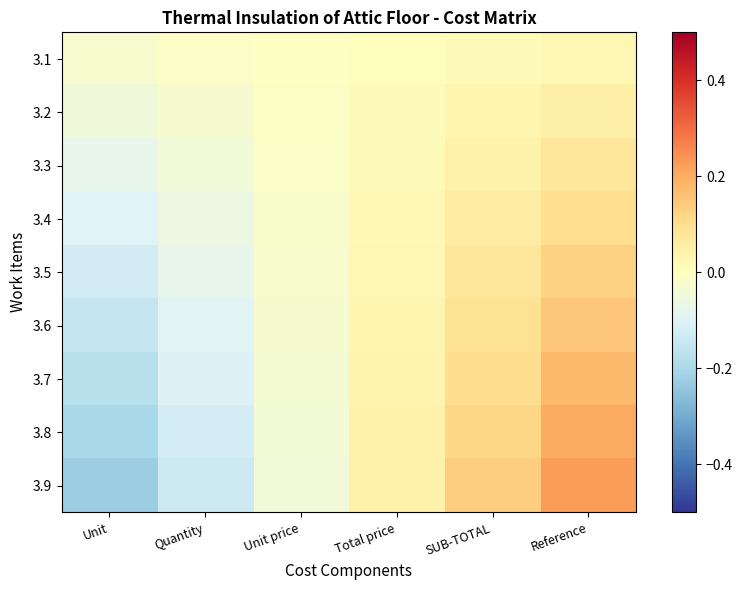

What is the maximum value shown in the chart?

0.2